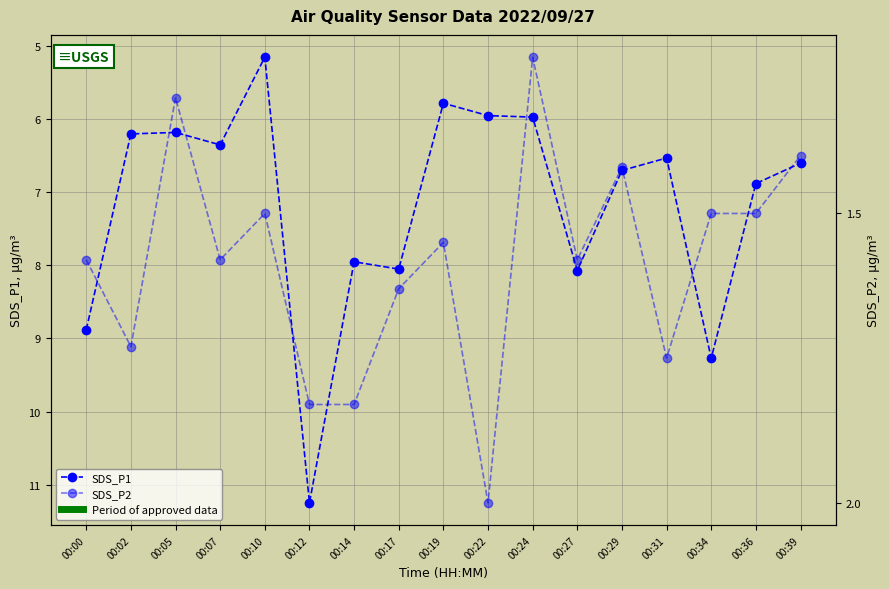

In SDS_P2, how many points are lower than both neighbors (excluding endpoints)?

5